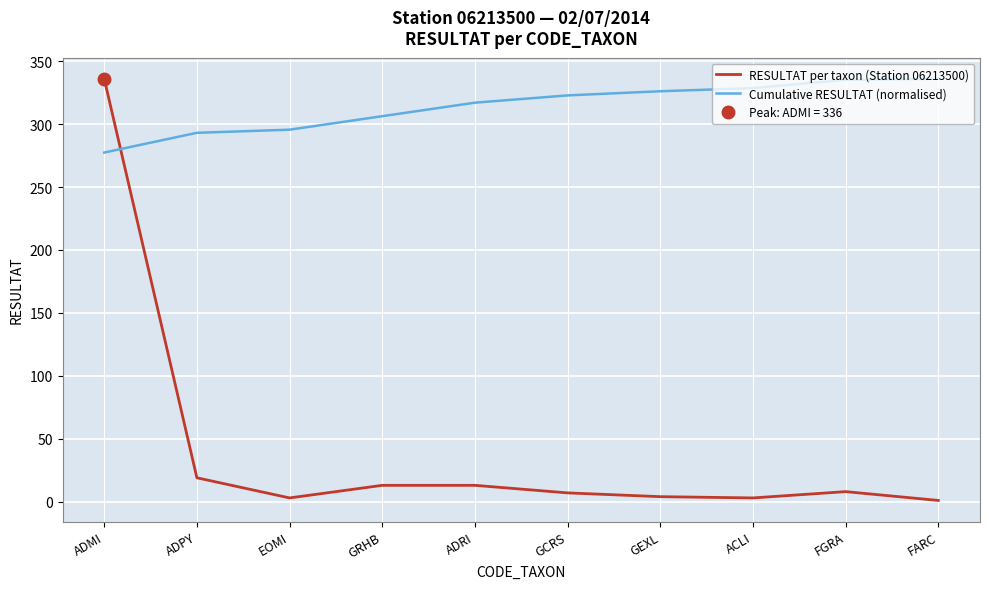

At which label does Cumulative RESULTAT (normalised) first exceed 322?

GCRS